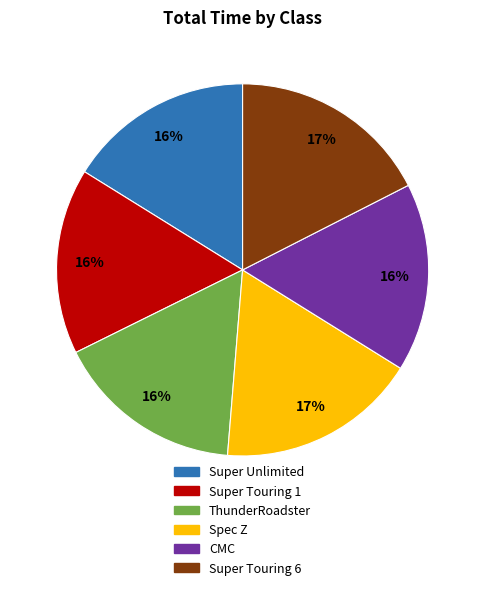

Is there any slice that represents more than half of the pie?

No